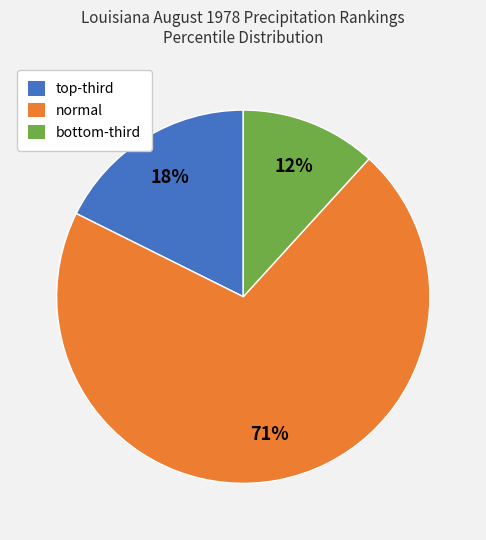

Which category has the biggest portion of the pie?

normal